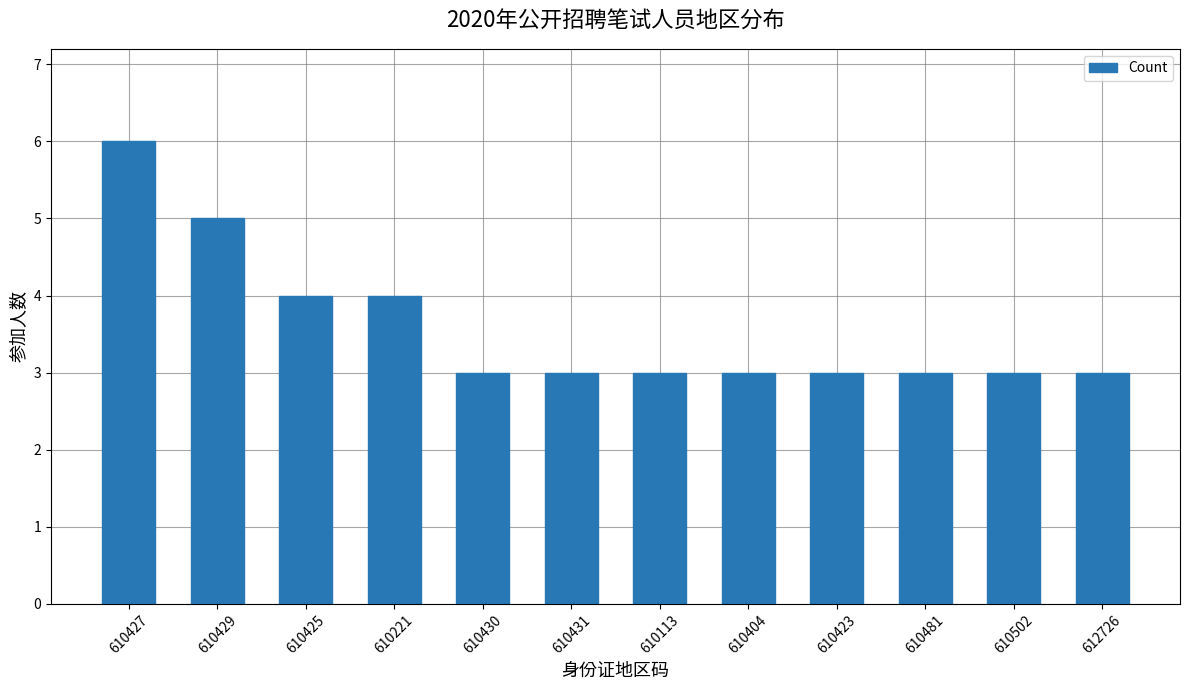

What is the minimum value shown in the chart?

3